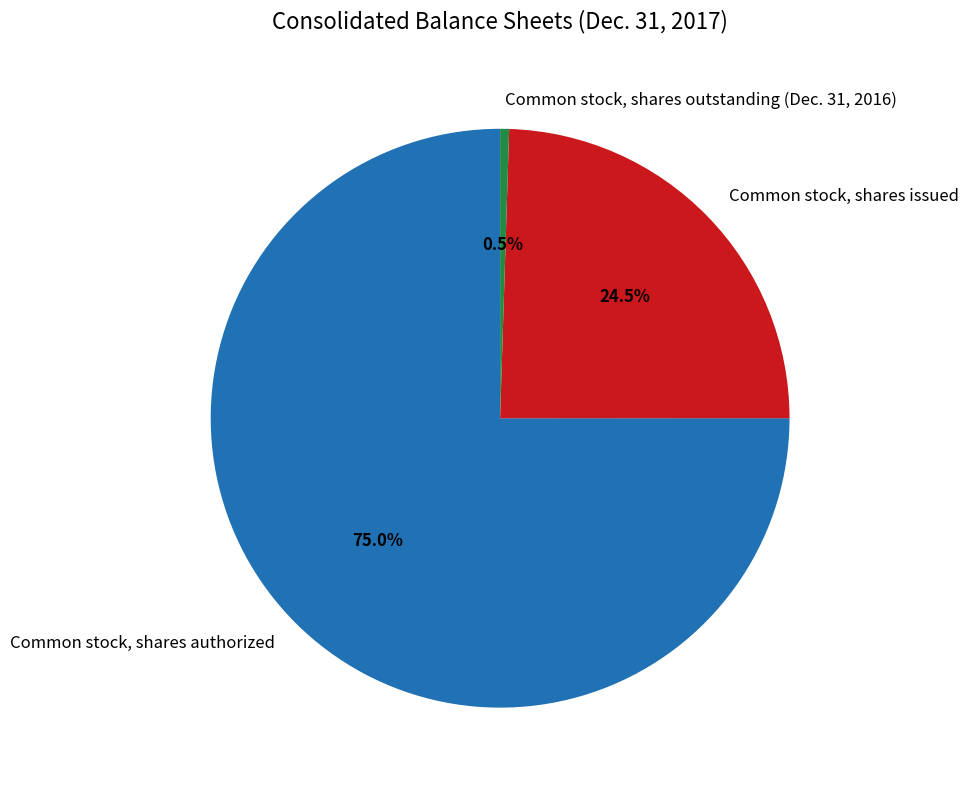

Is it true that Common stock, shares issued is 14% of the pie?

False